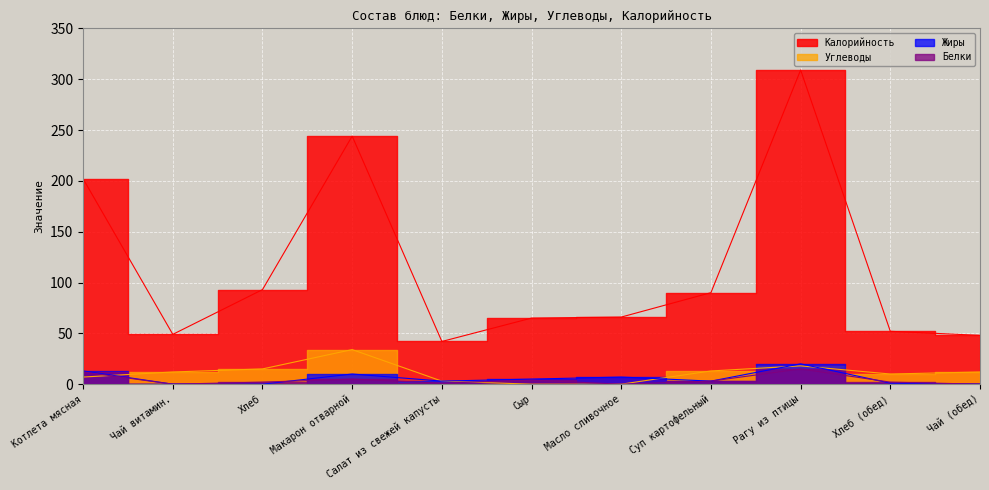

Between Макарон отварной and Рагу из птицы, which series saw the biggest shift?

Калорийность